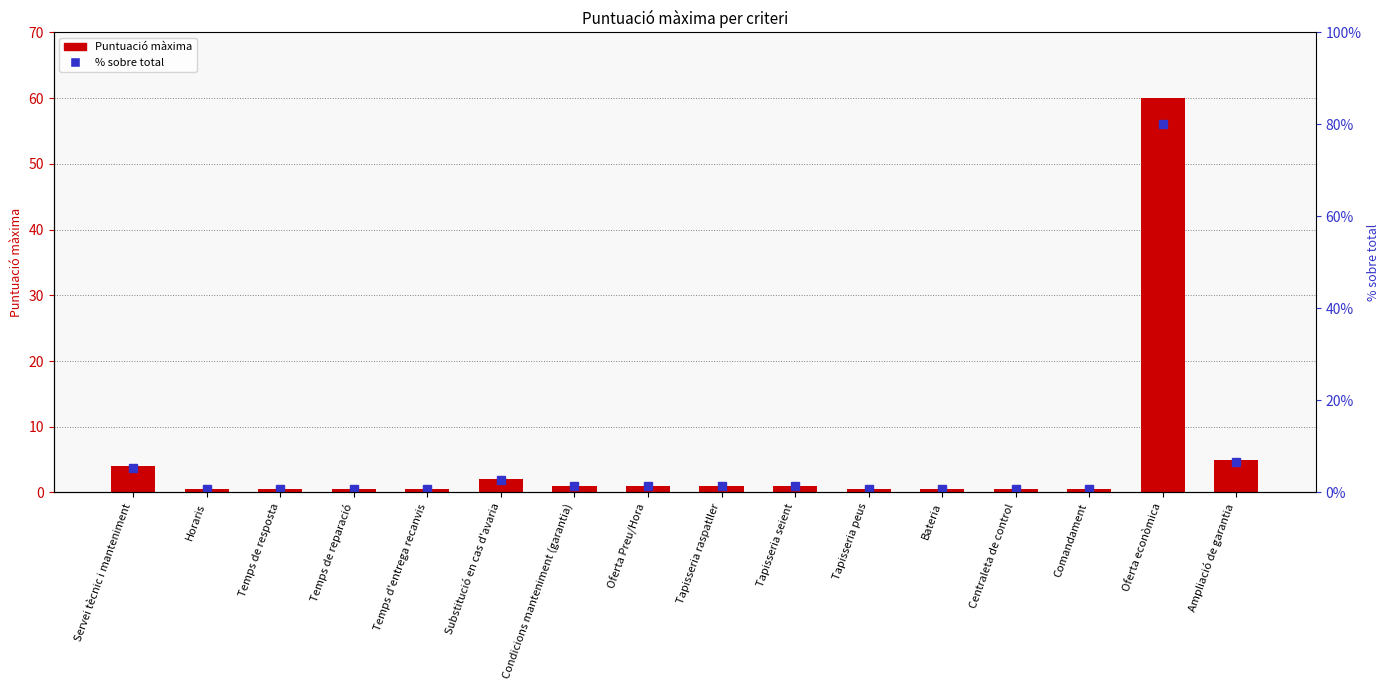

Which series has the widest spread of values?

% sobre total (75 pts)